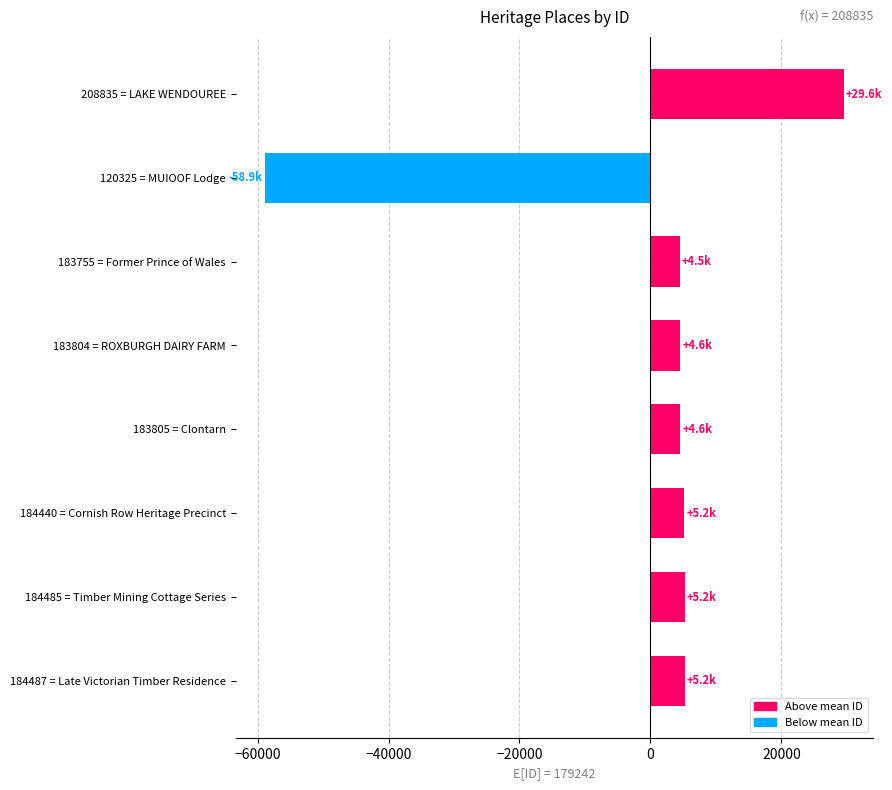

What is the difference between the maximum and second lowest values?

25080